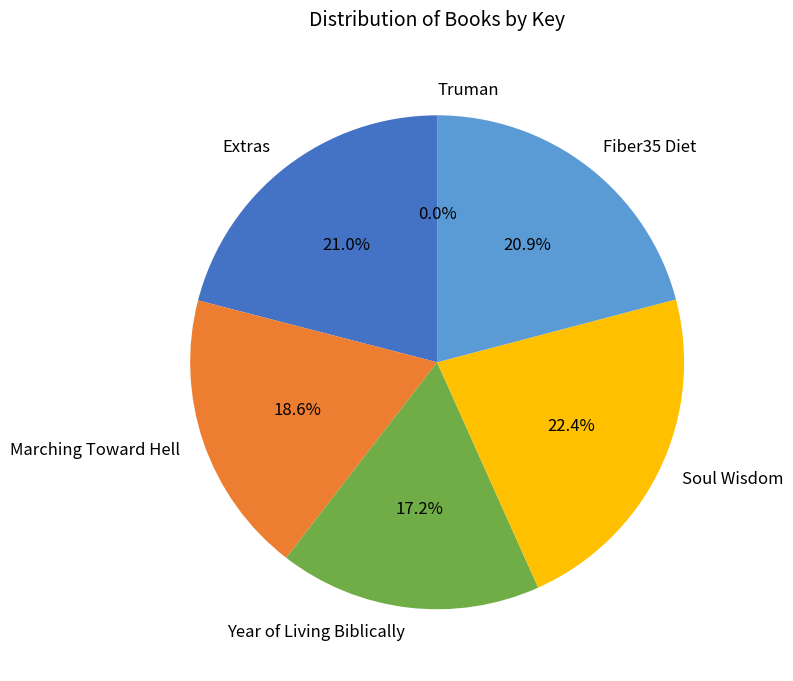

Which slice is the largest?

Soul Wisdom